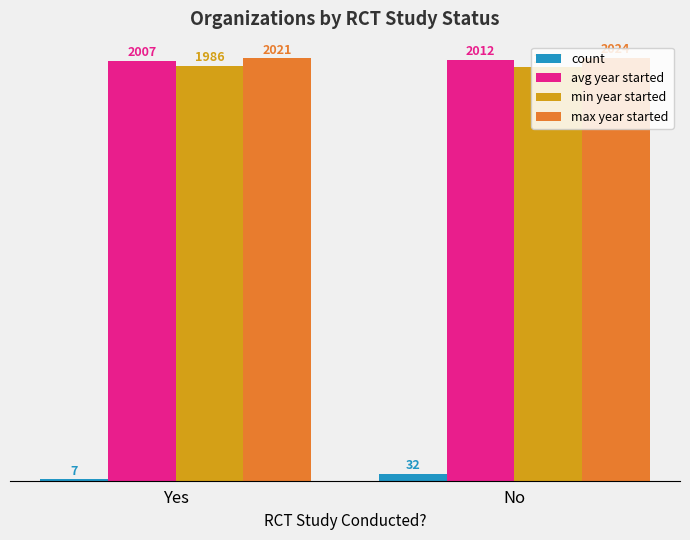

What is the highest value of the max year started series?

2024.0